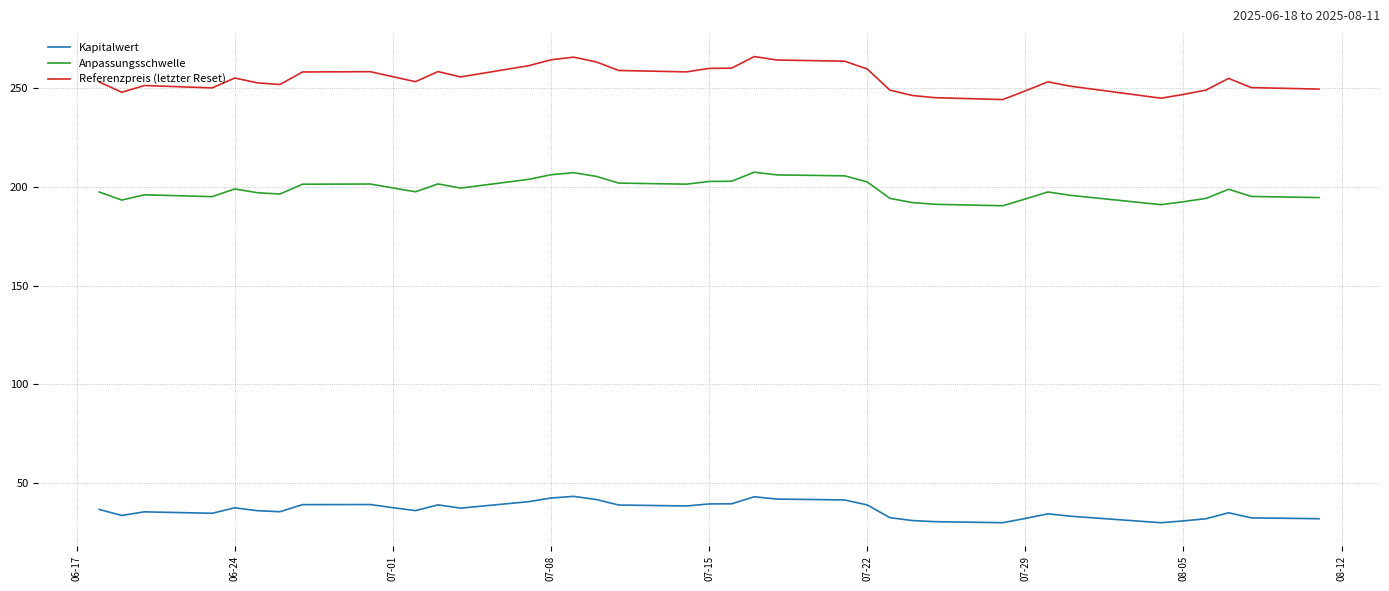

Which series has the largest total across all categories?

Referenzpreis (letzter Reset)